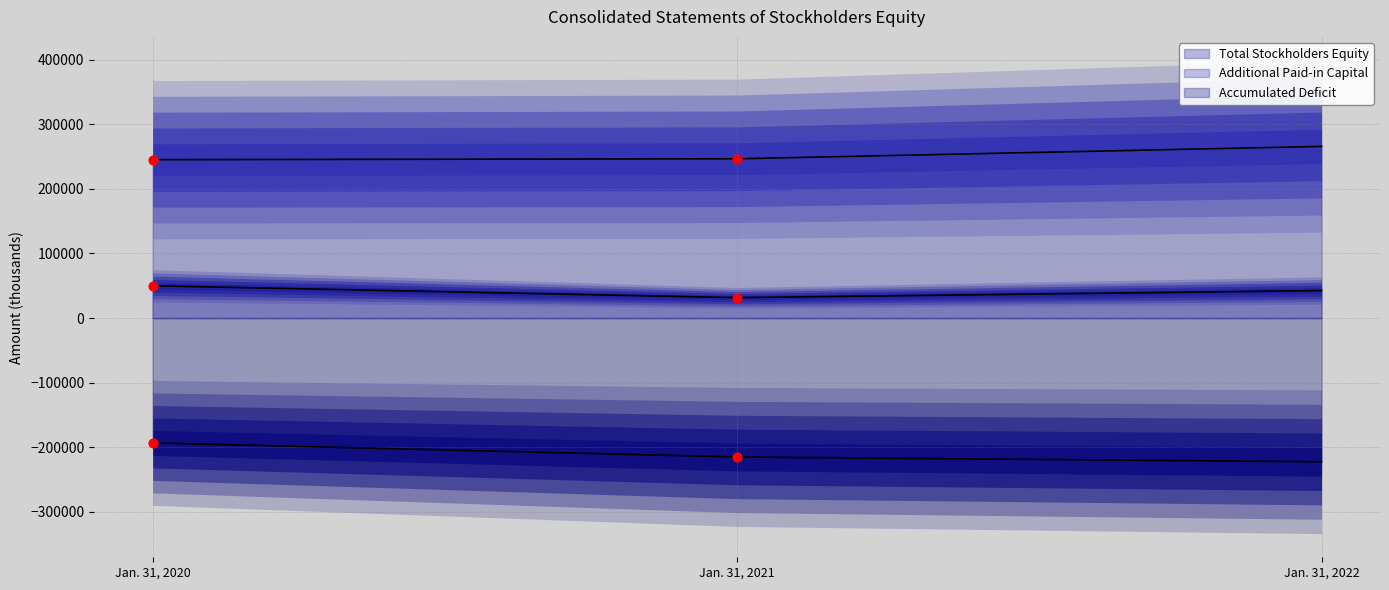

Which series has the largest total across all categories?

Additional Paid-in Capital